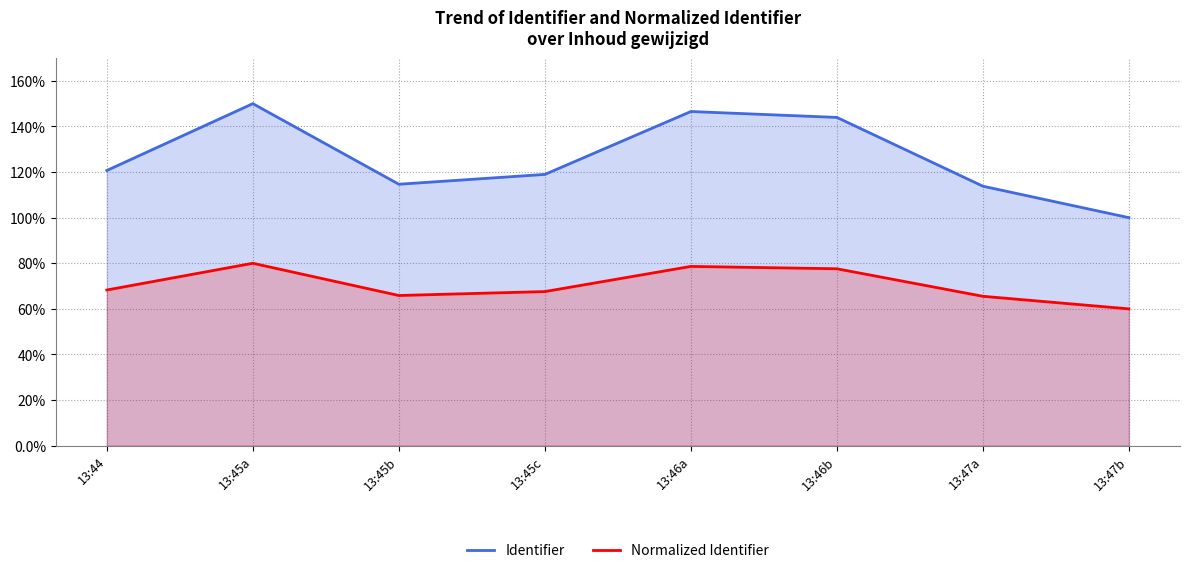

What are all the series names shown in the legend?

Identifier, Normalized Identifier